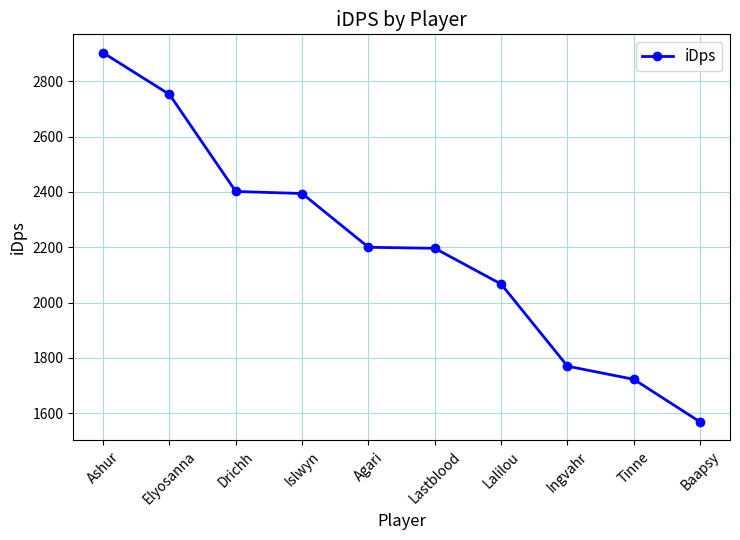

What is the change in value from Drichh to Lalilou?

-334.7